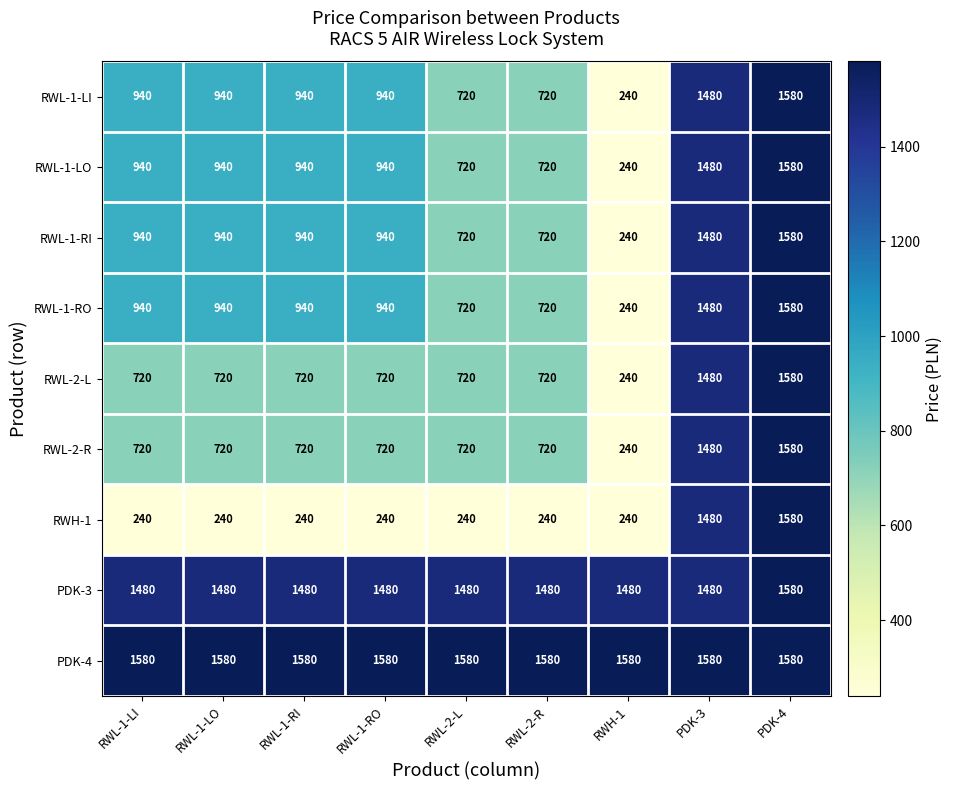

What value does the RWL-1-RO series have at PDK-3, to the nearest 100?

1500